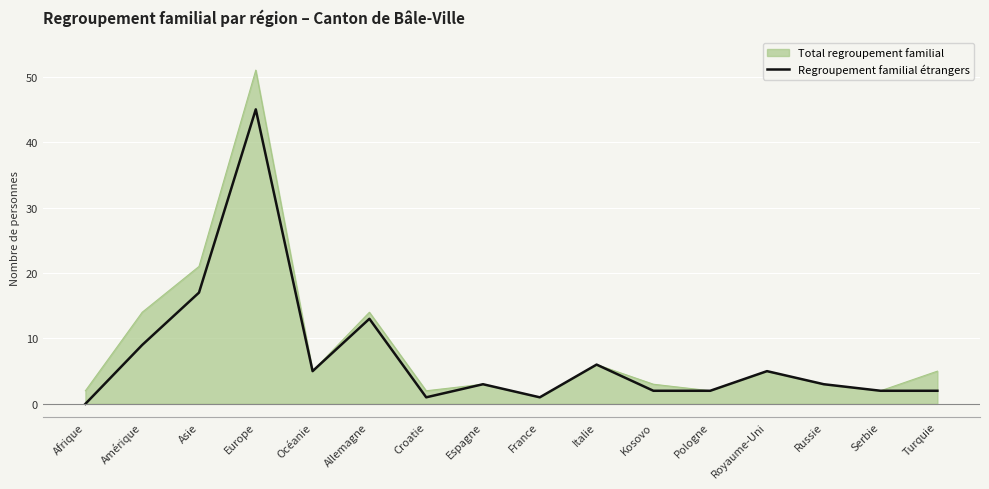

Read the Total regroupement familial value at Royaume-Uni.

5